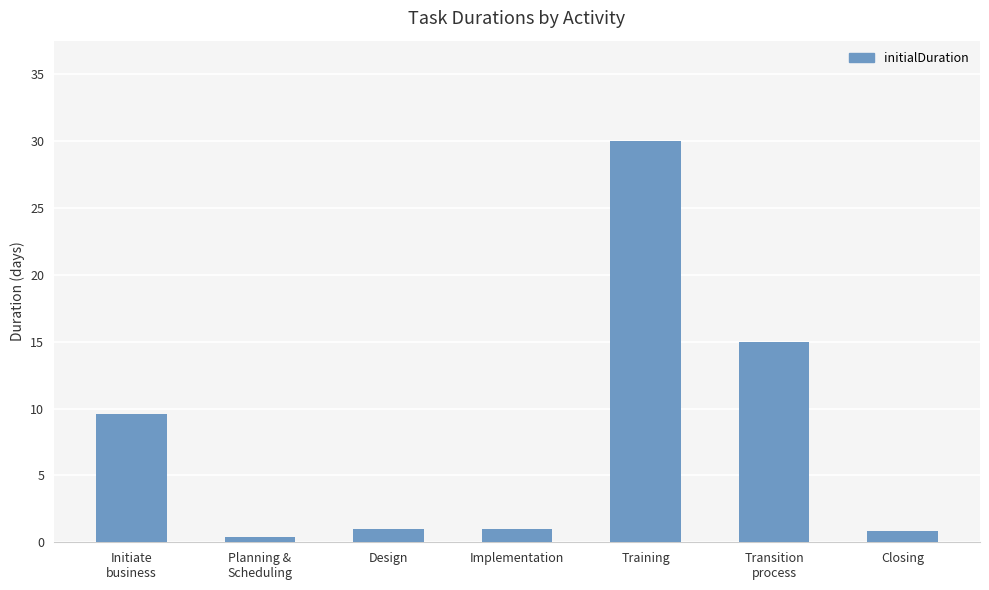

What is the greatest value displayed?

30.0